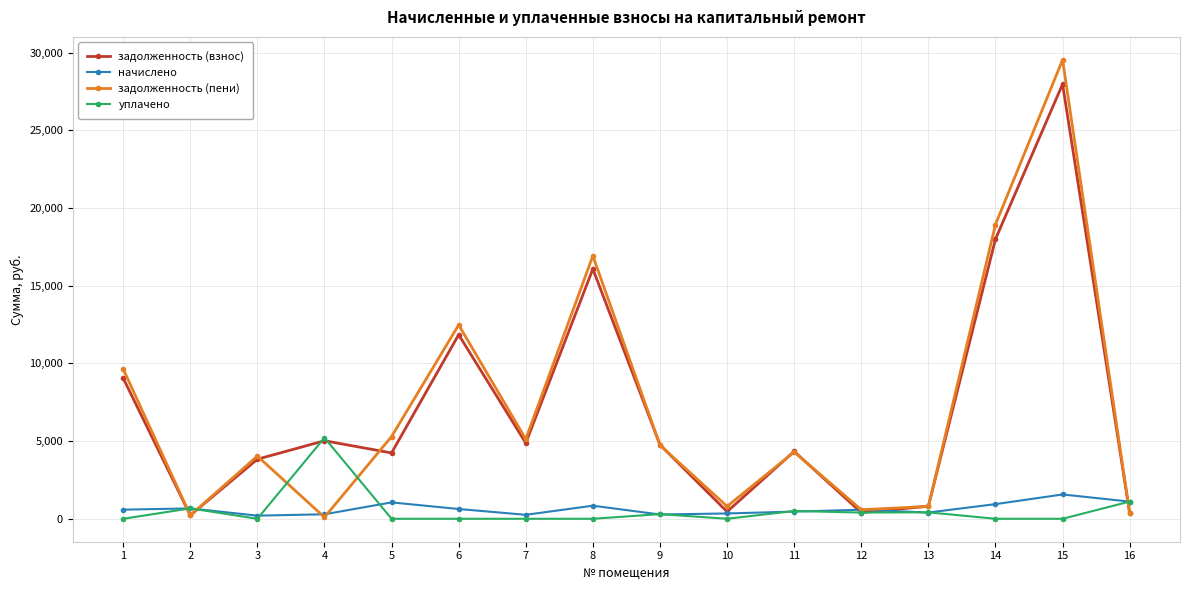

What is the total value across all series at 6?

24953.1